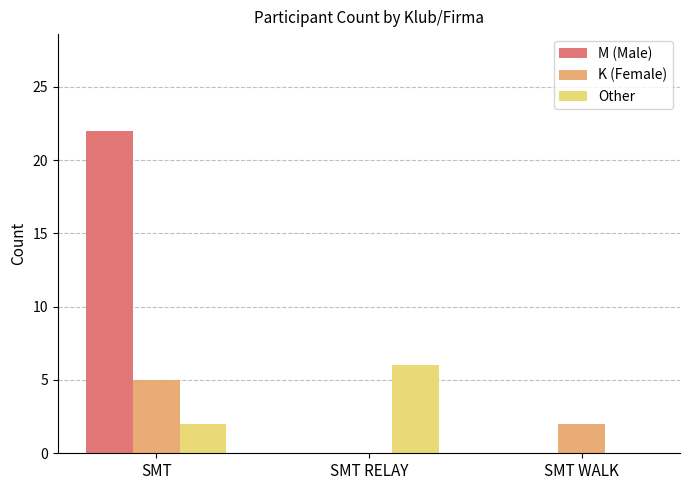

How many series are shown in this chart?

3